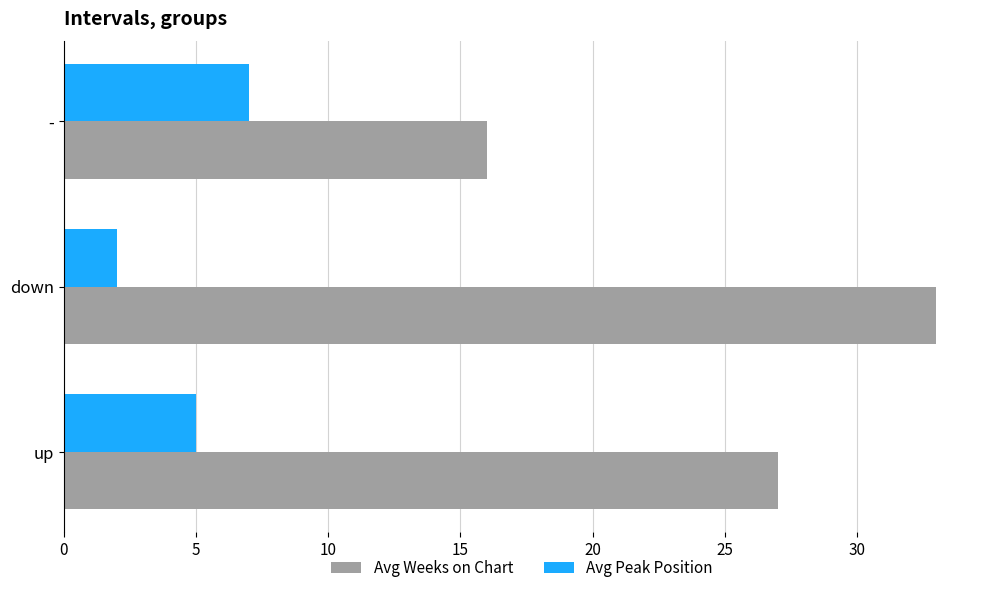

What is the average value of the Avg Weeks on Chart series?

25